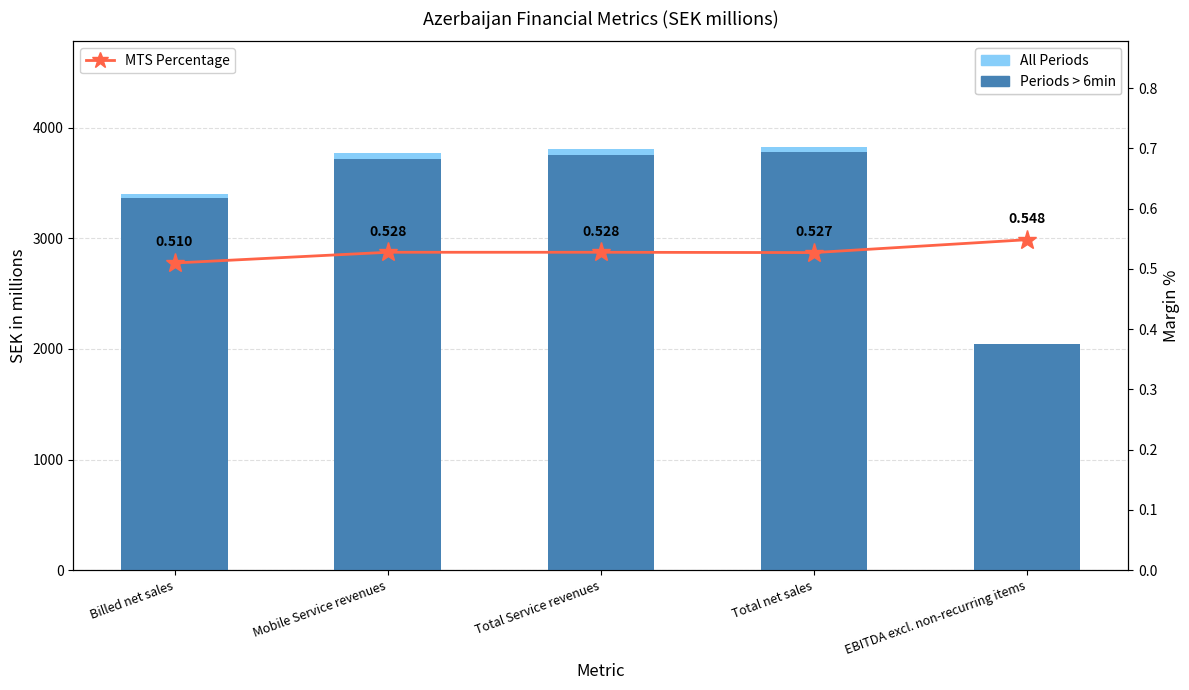

What is the maximum value shown in the chart?

3823.9